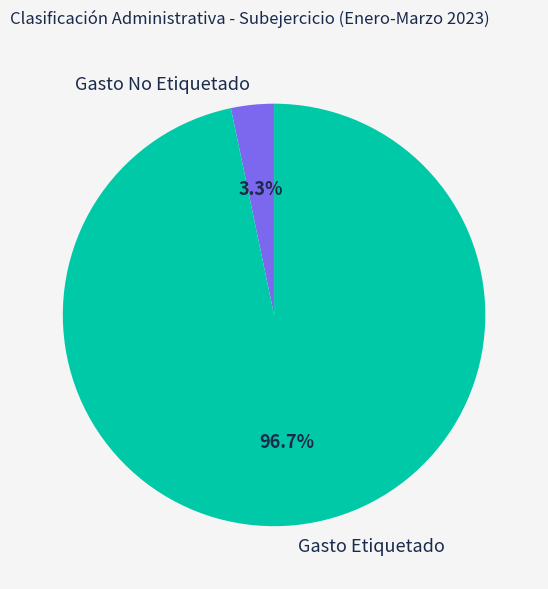

Which slice is the smallest?

Gasto No Etiquetado